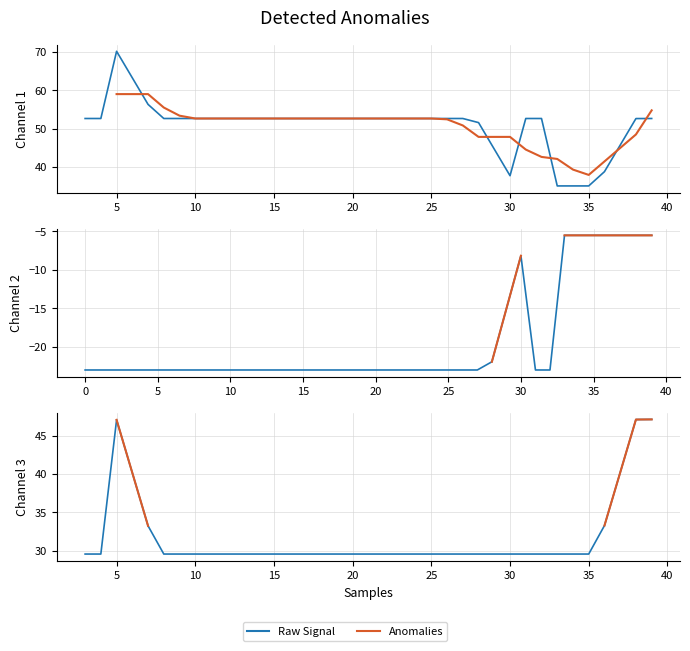

How many lines are shown in the chart?

2